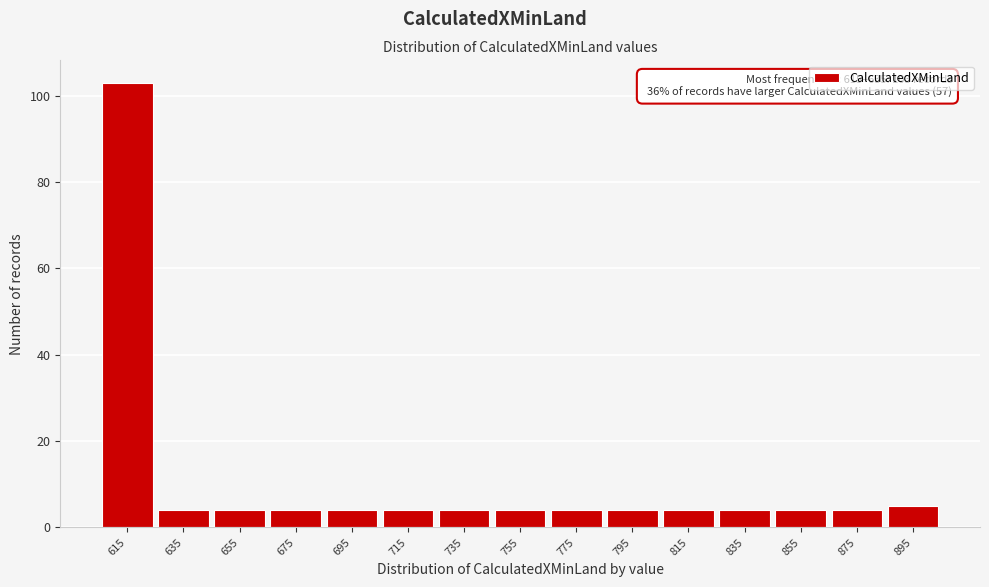

Reading left to right, extract all data points from this chart.

103	4	4	4	4	4	4	4	4	4	4	4	4	4	5